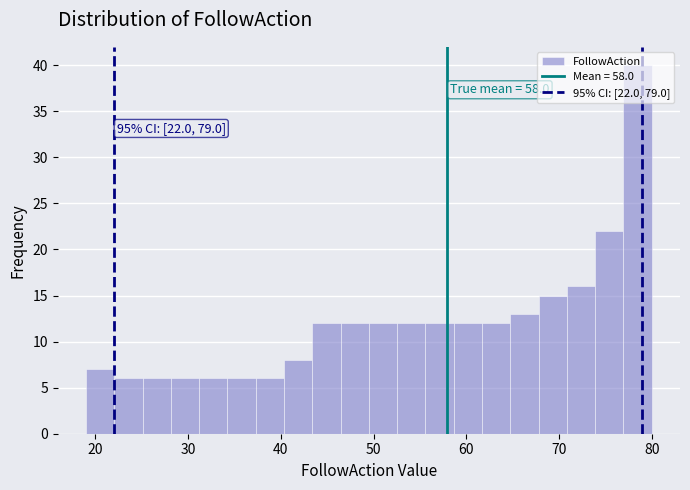

Read against the x-axis, roughly where is the centre of the tallest bar?

78